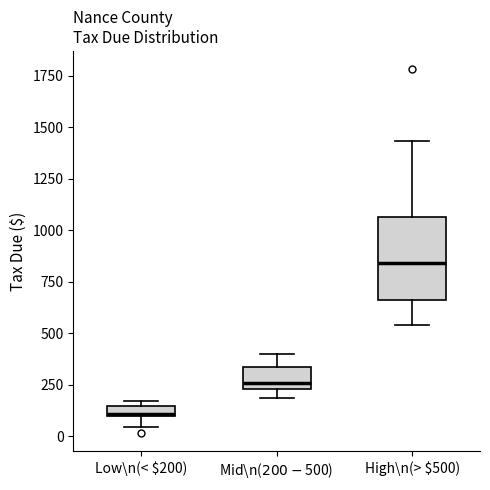

Which box has the highest median line?

High\n(> $500)